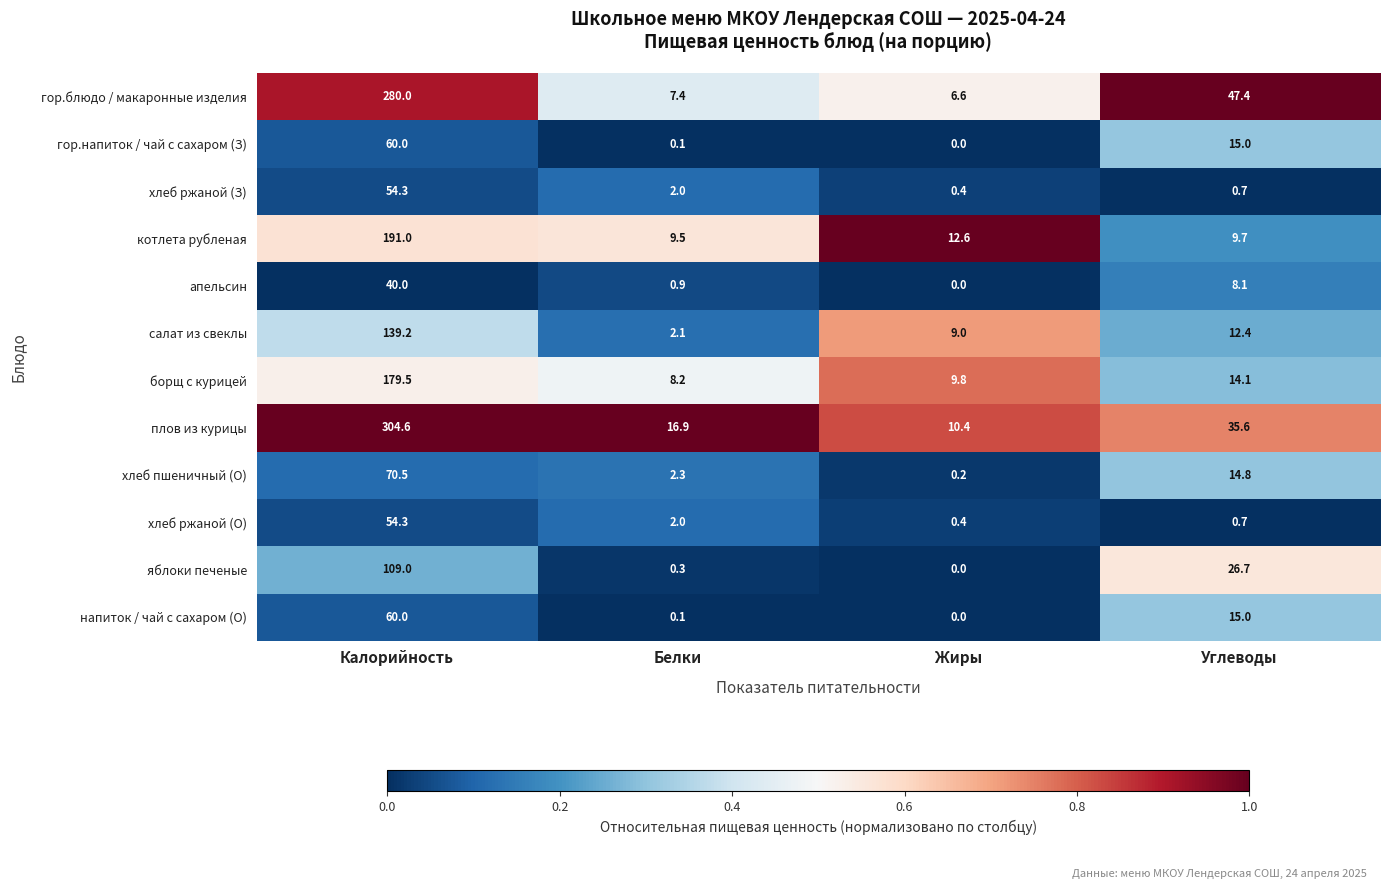

At which category is the sum across all series the highest?

Калорийность